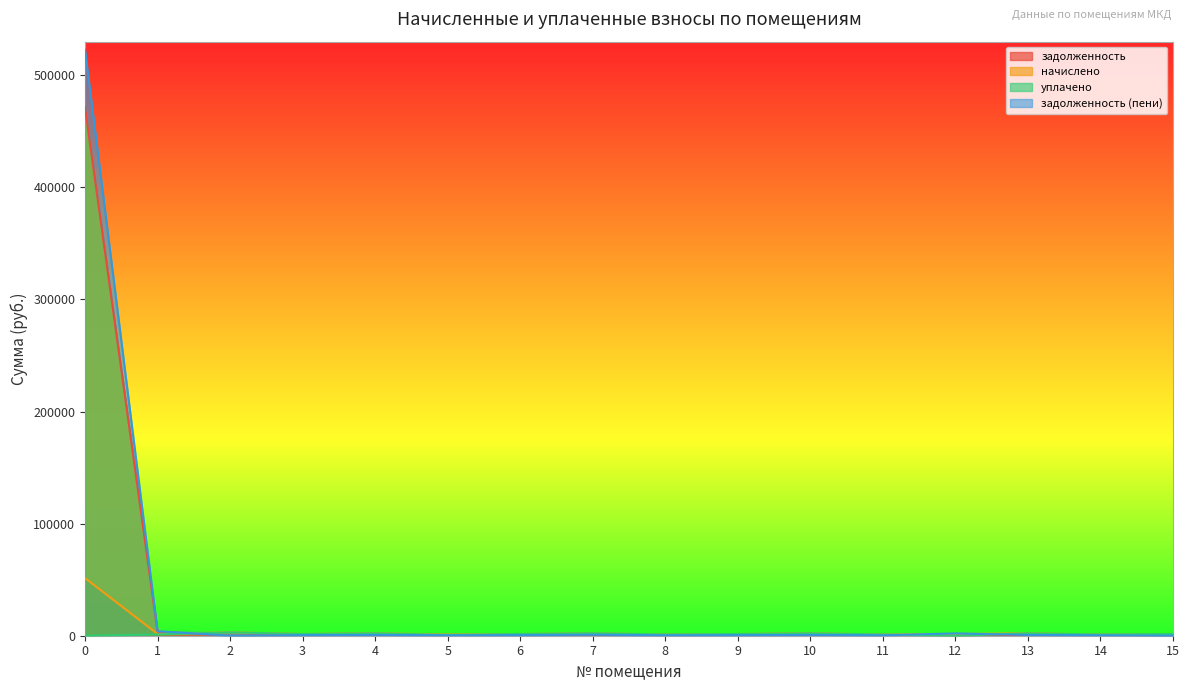

At which category does задолженность reach its first local peak?

4